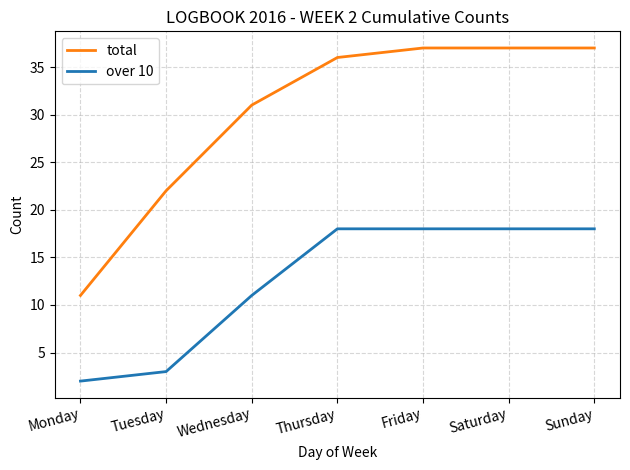

Which series has the widest spread of values?

total